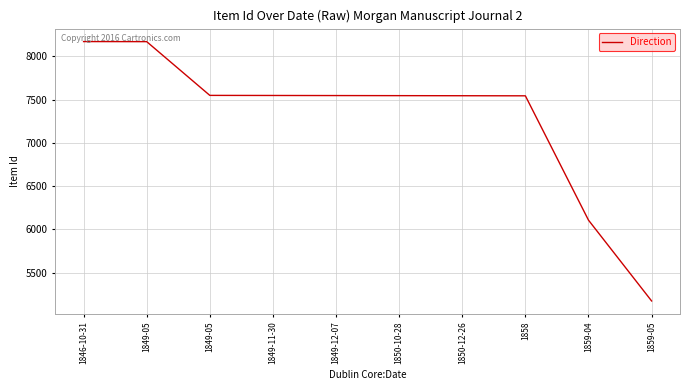

List the labels in order of value, largest first.

1846-10-31, 1849-05, 1849-05, 1849-11-30, 1849-12-07, 1850-10-28, 1850-12-26, 1858, 1859-04, 1859-05